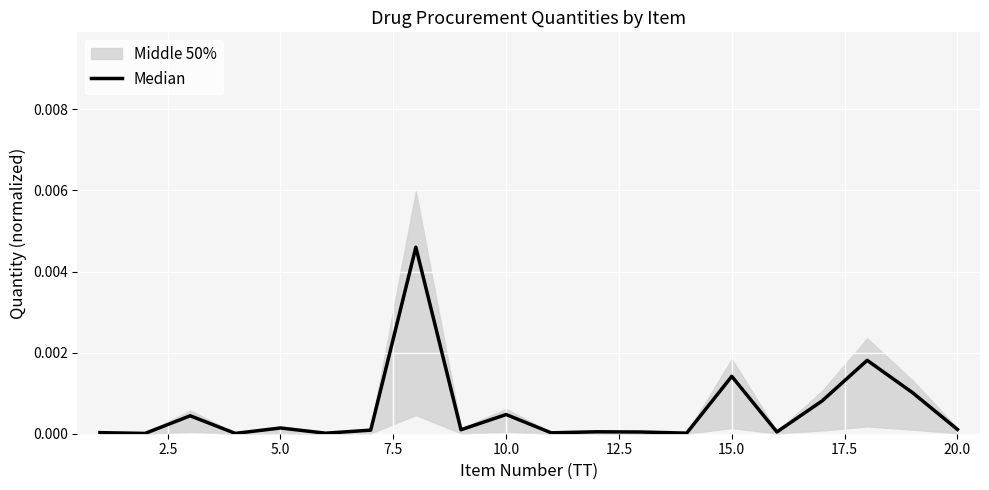

How many points are lower than both their immediate neighbors (excluding endpoints)?

7